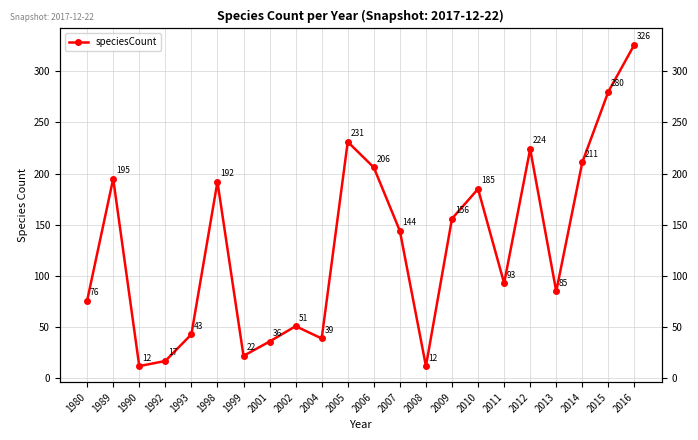

What is the ratio of the value at 1998 to the value at 2010?

1.0